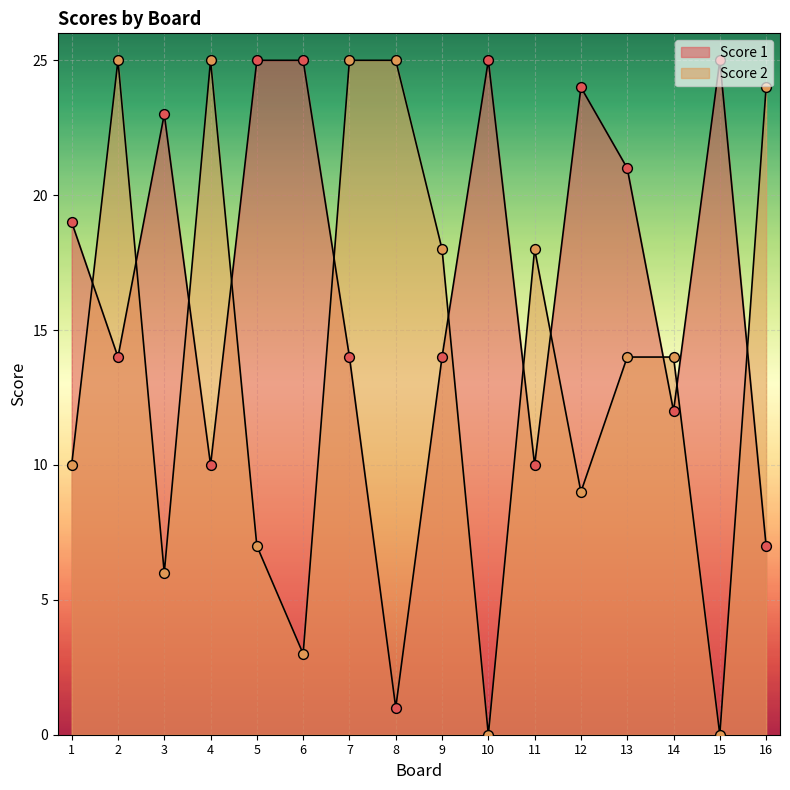

Which series reaches the minimum Y coordinate?

Score 2